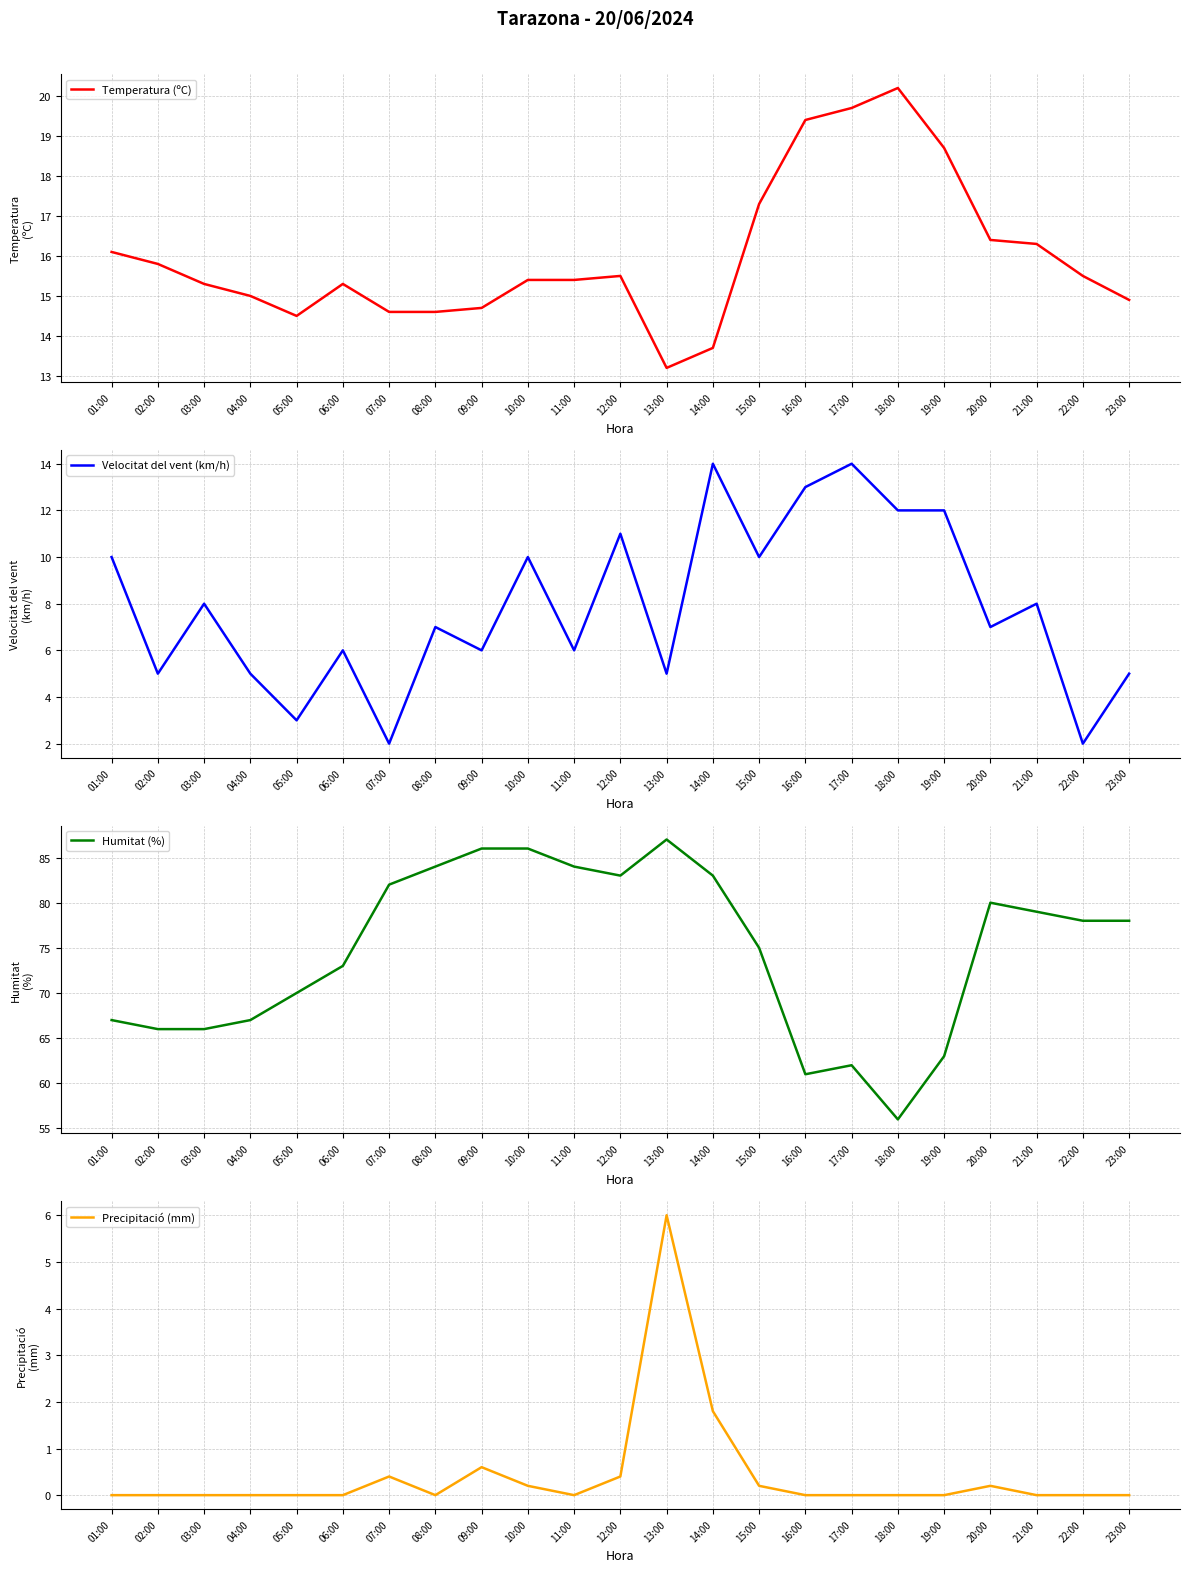

Rank the series at 18:00 from lowest to highest value.

Precipitació (mm), Velocitat del vent (km/h), Temperatura (ºC), Humitat (%)